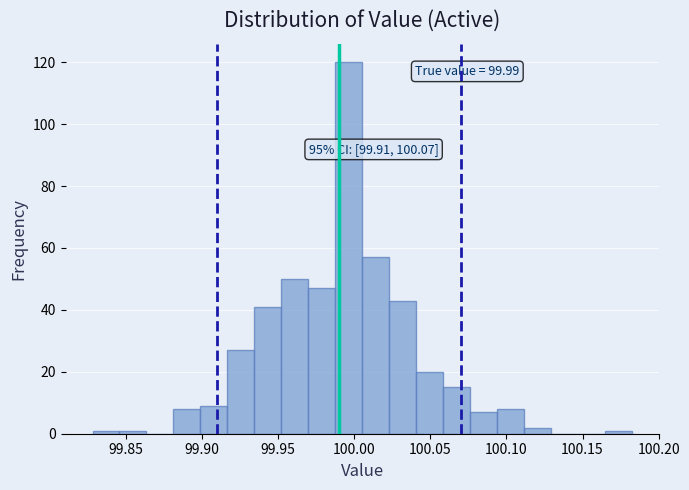

Read against the x-axis, roughly where is the centre of the tallest bar?

99.995